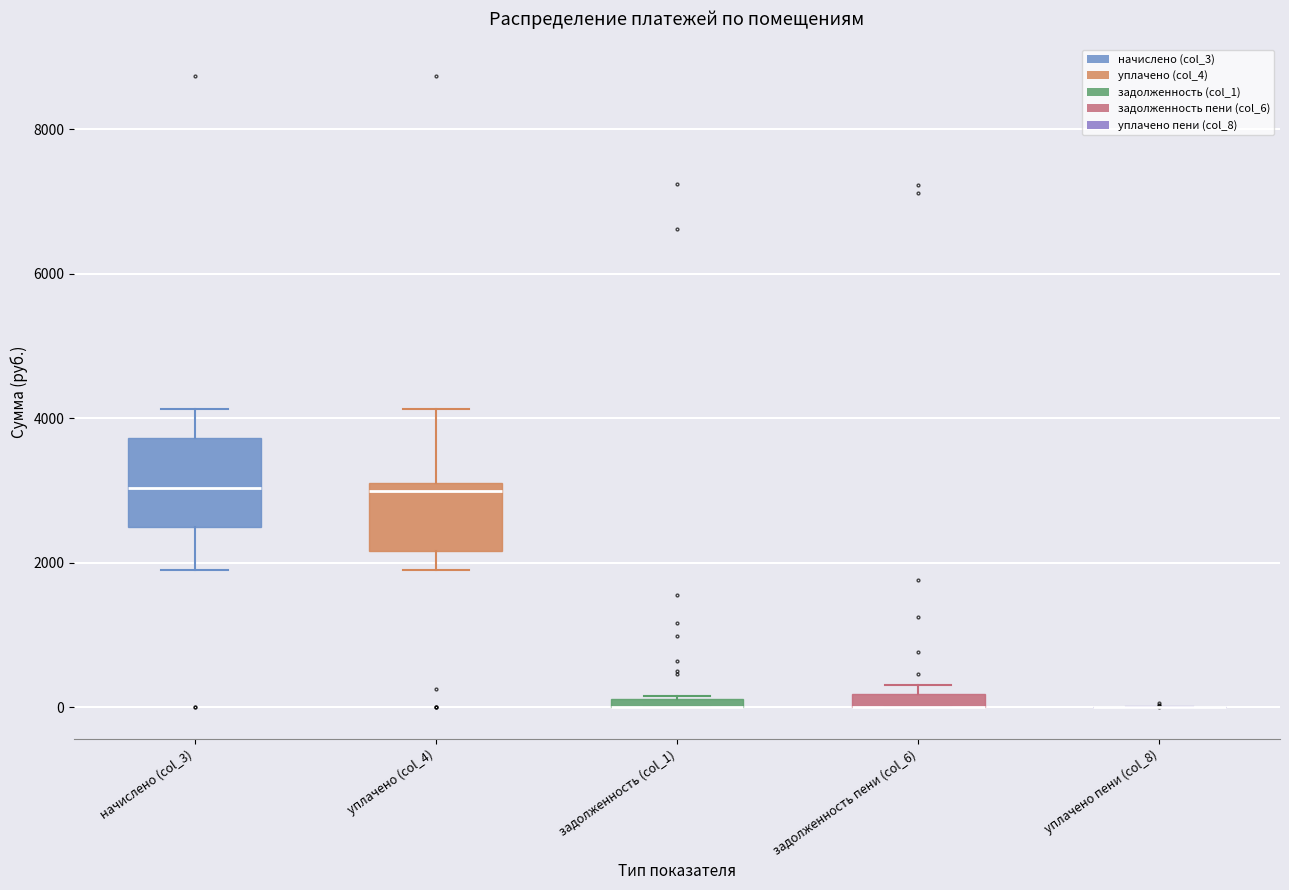

Which box is the tallest, from its lower edge to its upper edge?

начислено (col_3)